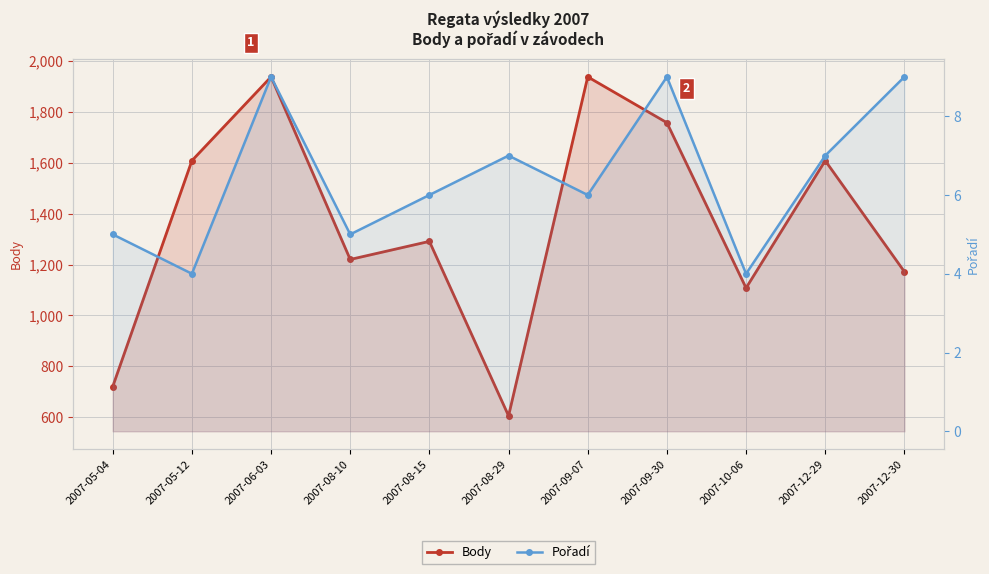

What is the label of the 3rd point from the left?

2007-06-03